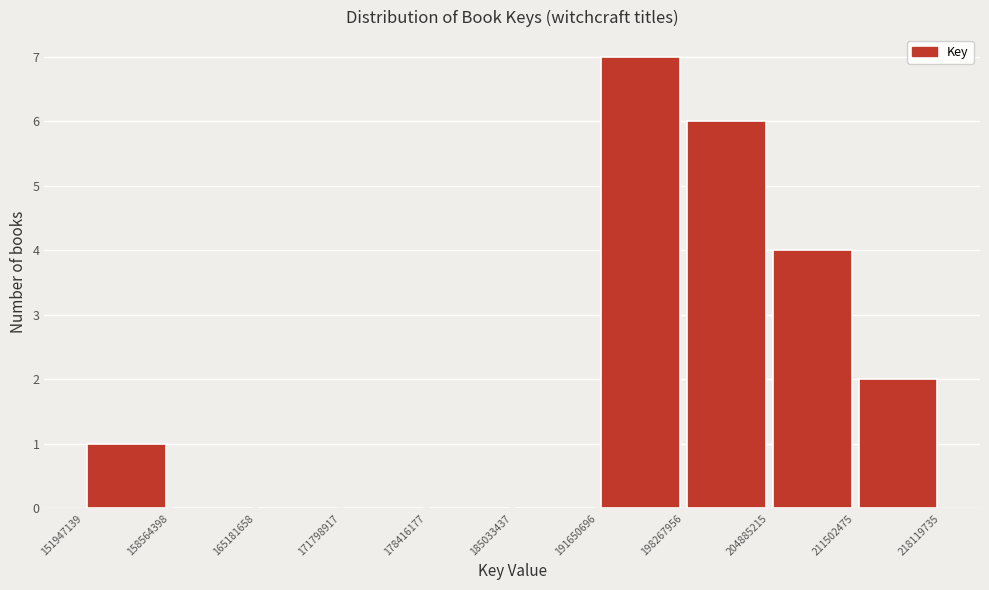

Reading left to right, list every bar in this chart as the range it spans on the x-axis followed by its height. The values are not printed on the chart, so give them approximately, as read against the axis.

151947139 to 158564398: 1
158564398 to 165181658: 0
165181658 to 171798917: 0
171798917 to 178416177: 0
178416177 to 185033437: 0
185033437 to 191650696: 0
191650696 to 198267956: 7
198267956 to 204885215: 6
204885215 to 211502475: 4
211502475 to 218119735: 2